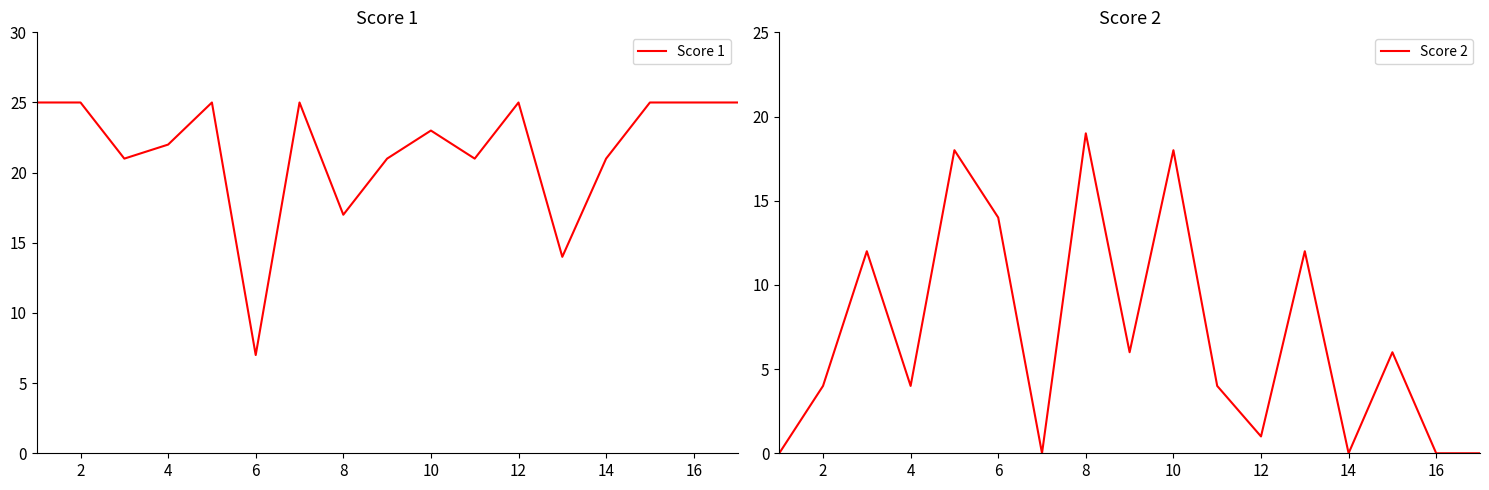

What is the value of the Score 1 point at the 3rd from the left?

21